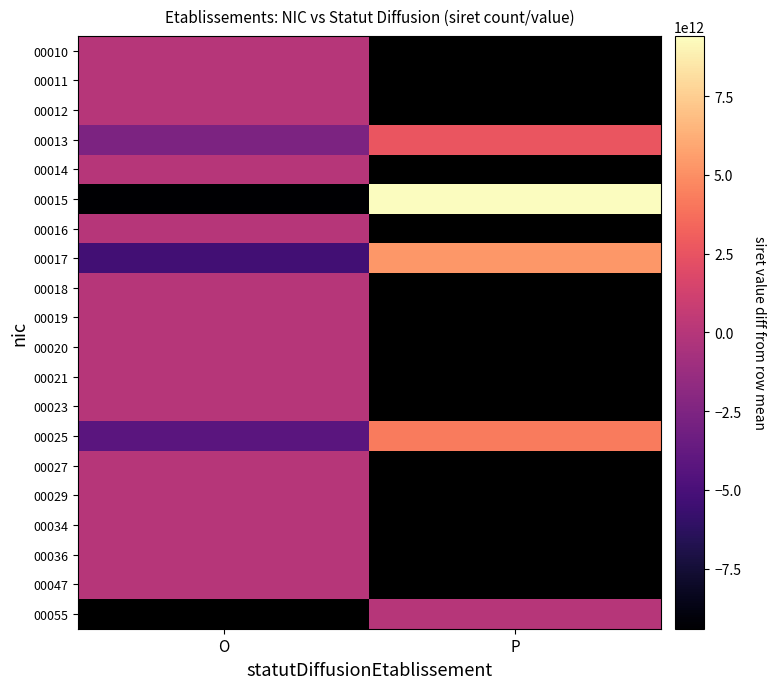

The value of 00019 at O is 0.0. True or false?

True